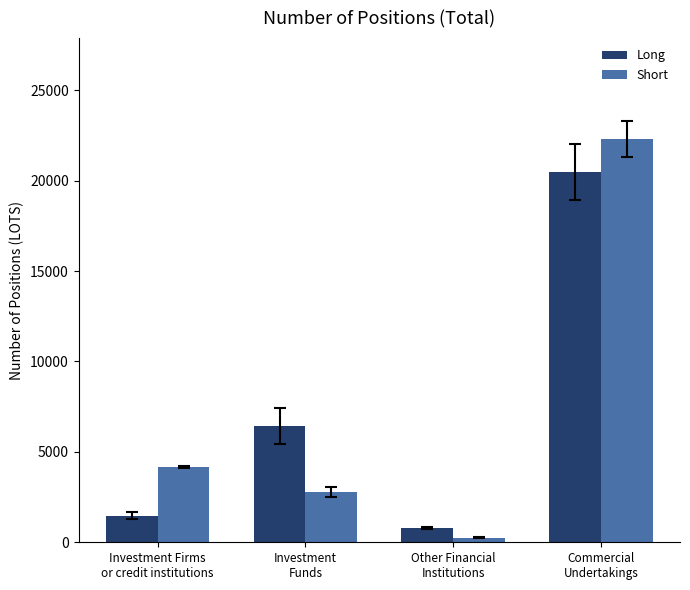

True or false: Short has a value of 4150.0 at Investment Firms
or credit institutions.

True